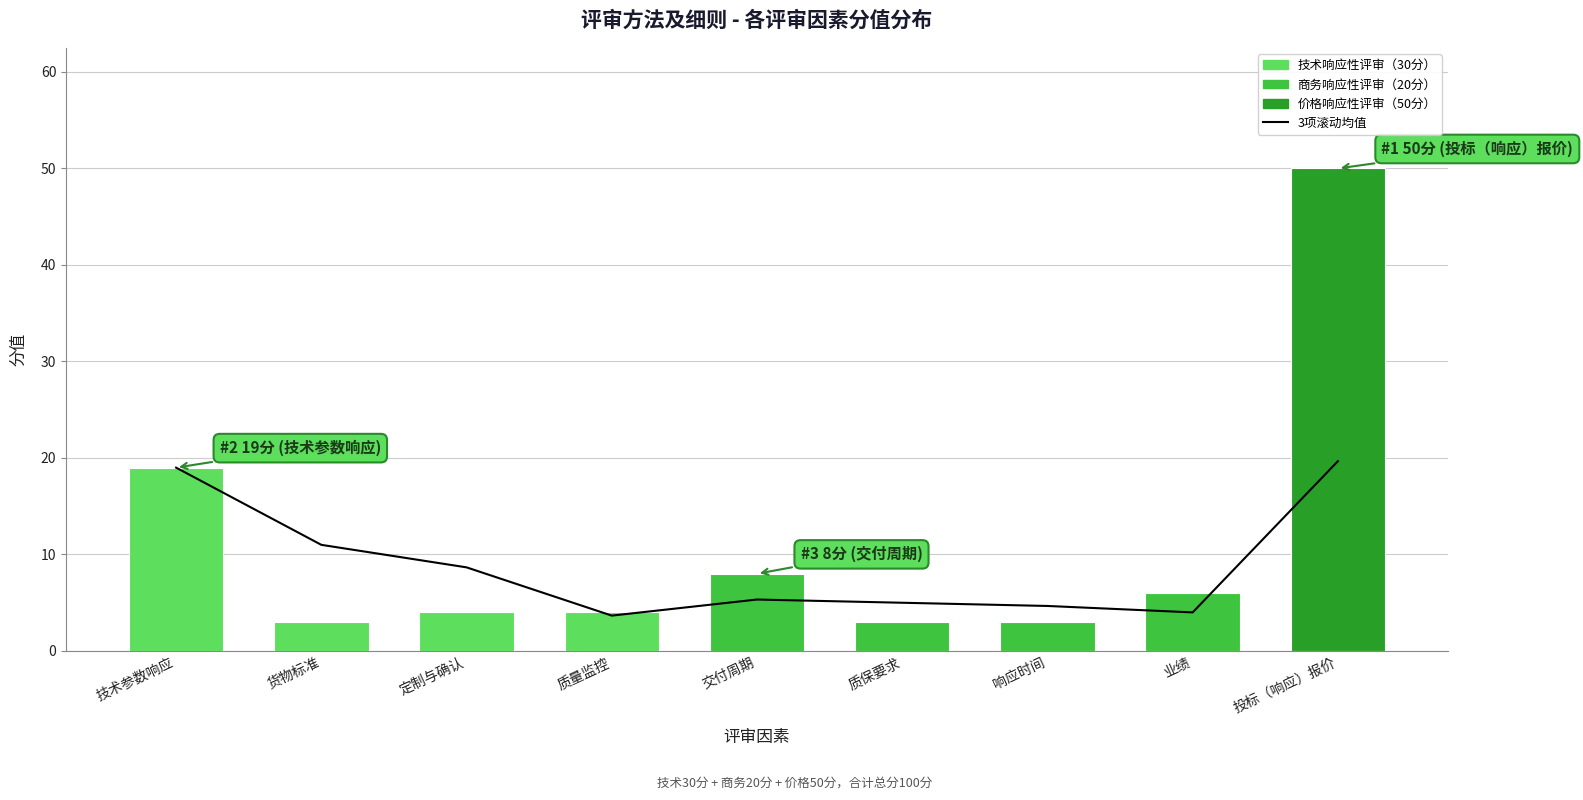

Are the bars horizontal?

No